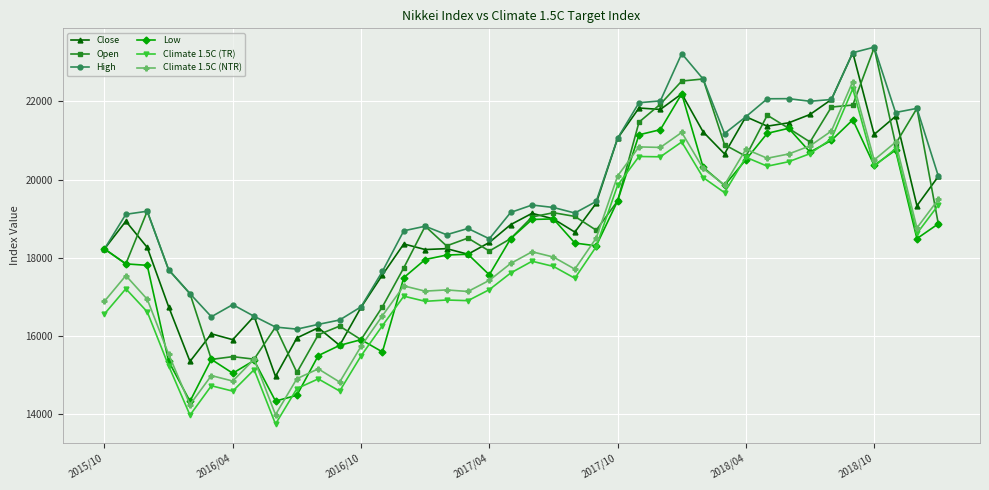

What is the maximum value for Climate 1.5C (TR)?

22324.9